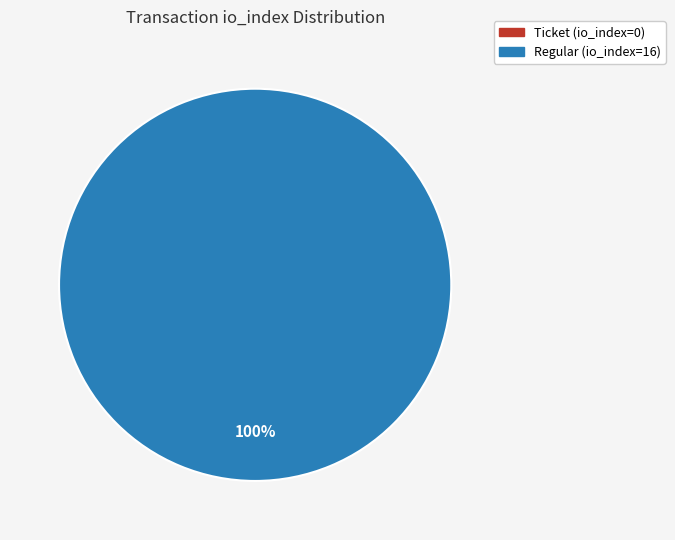

To the nearest percent, what is the combined percentage of Ticket (io_index=0) and Regular (io_index=16)?

100%